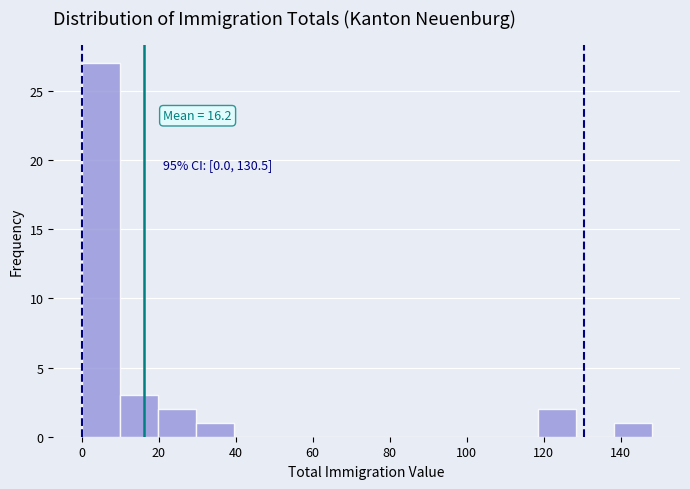

Over which range of the x-axis is the bar tallest?

0 to 10